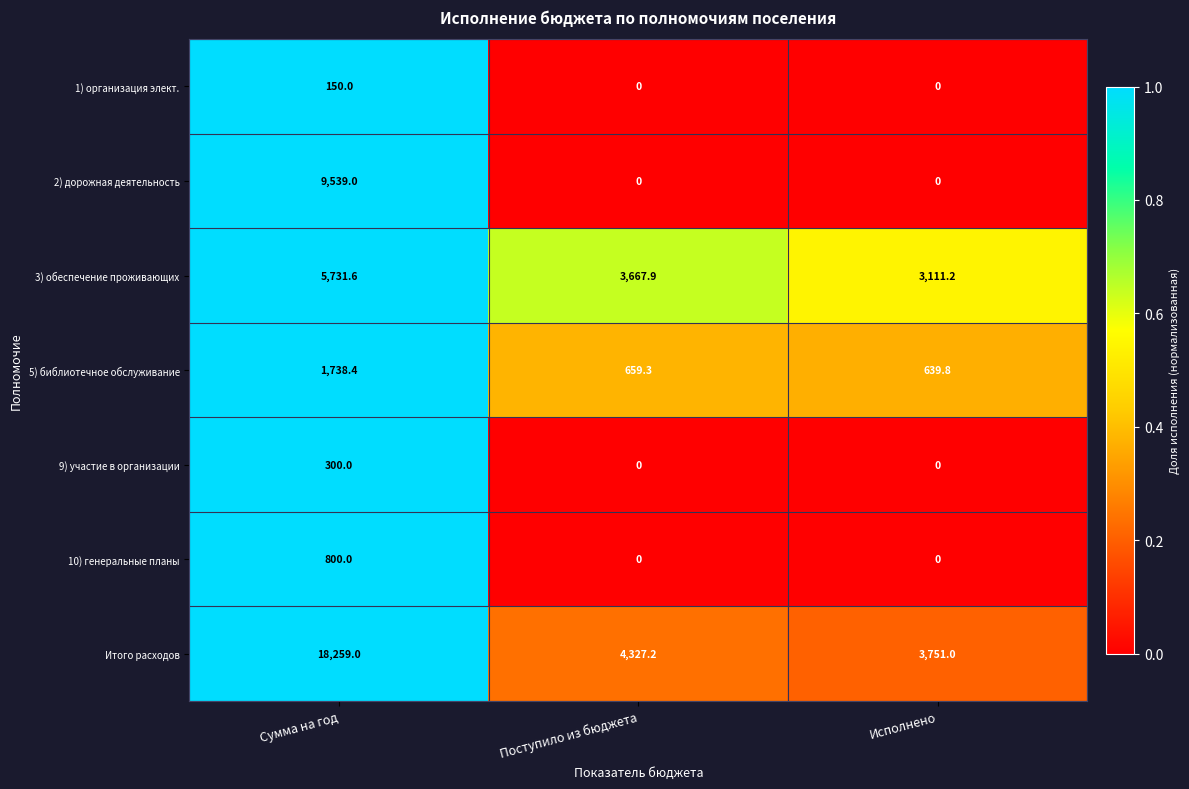

Reading left to right, extract all data points from this chart.

1) организация элект.: Сумма на год=150.0	Поступило из бюджета=0.0	Исполнено=0.0
2) дорожная деятельность: Сумма на год=9539.0	Поступило из бюджета=0.0	Исполнено=0.0
3) обеспечение проживающих: Сумма на год=5731.6	Поступило из бюджета=3667.9	Исполнено=3111.2
5) библиотечное обслуживание: Сумма на год=1738.4	Поступило из бюджета=659.3	Исполнено=639.8
9) участие в организации: Сумма на год=300.0	Поступило из бюджета=0.0	Исполнено=0.0
10) генеральные планы: Сумма на год=800.0	Поступило из бюджета=0.0	Исполнено=0.0
Итого расходов: Сумма на год=18259.0	Поступило из бюджета=4327.2	Исполнено=3751.0